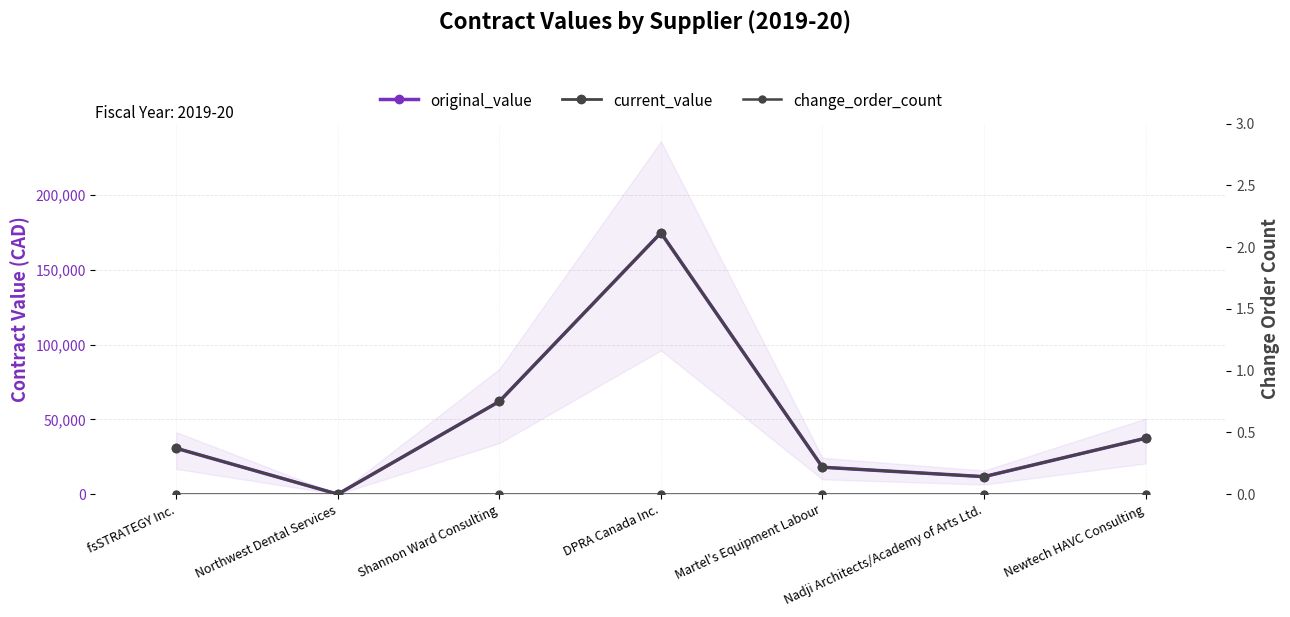

Reading right to left, what are all the values shown in this chart?

original_value: 37379	11700	18000	174722	62000	0	30680
current_value: 37379	11700	18000	174722	62000	0	30680
change_order_count: 0	0	0	0	0	0	0